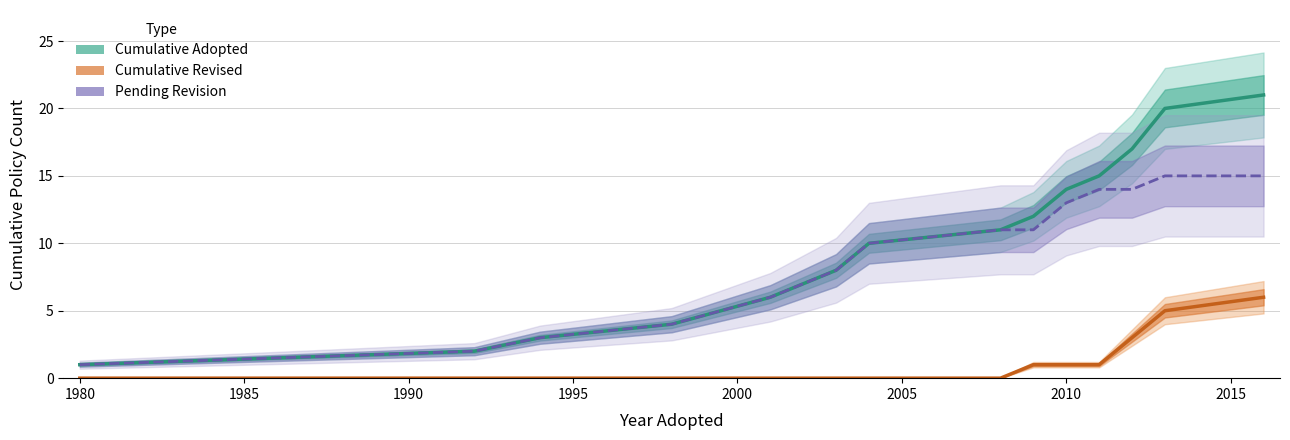

True or false: Cumulative Revised and Cumulative Adopted cross at least once.

False